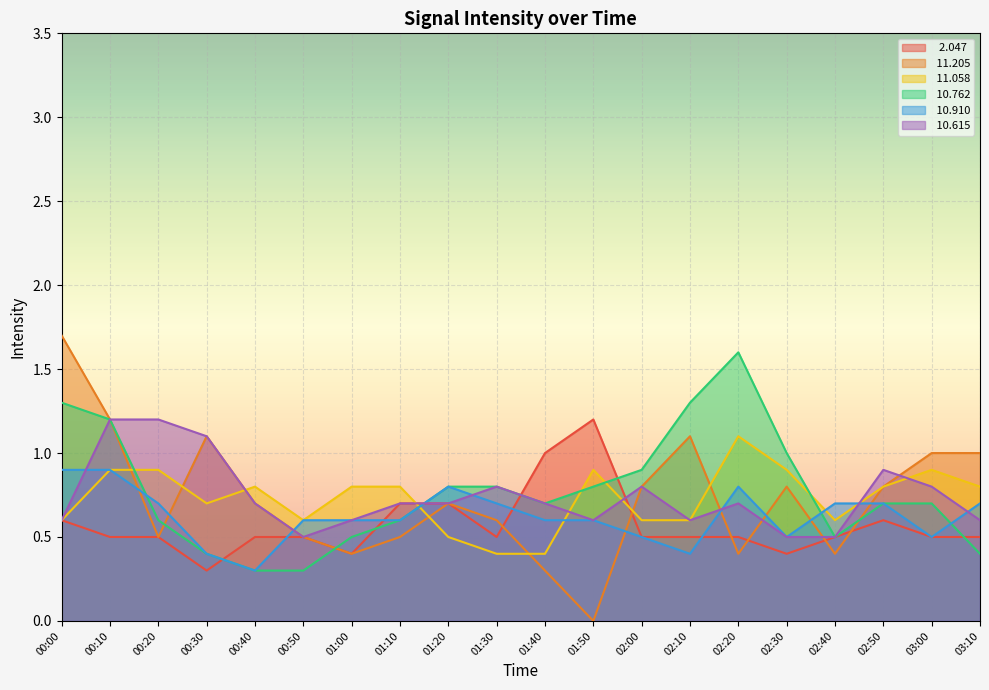

Count the number of categories in the chart.

20